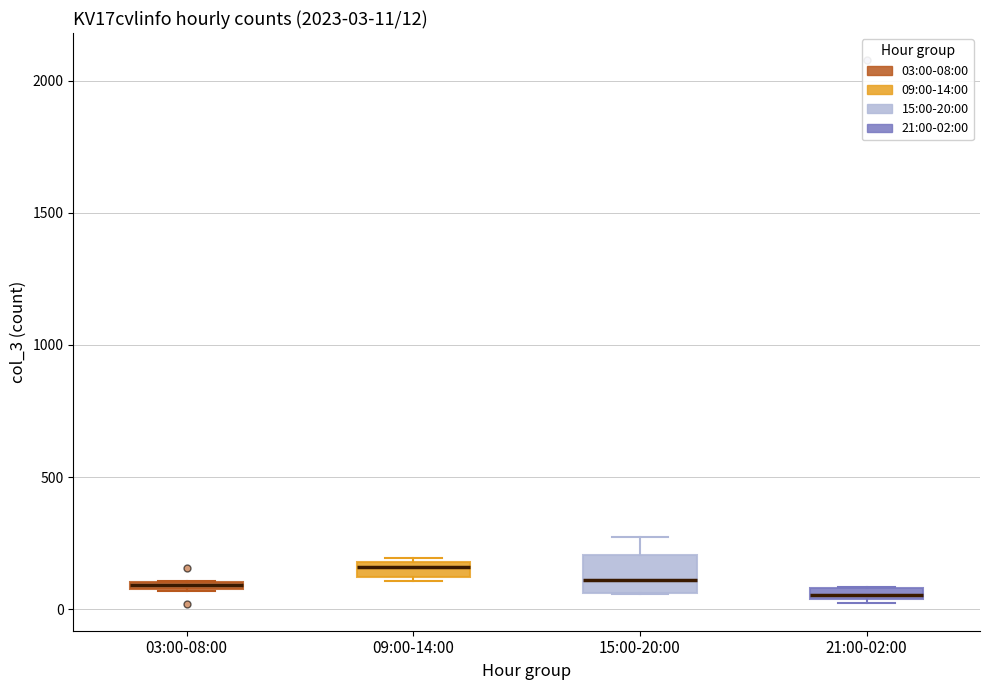

Comparing the boxes themselves (not the whiskers), which one is the tallest?

15:00-20:00